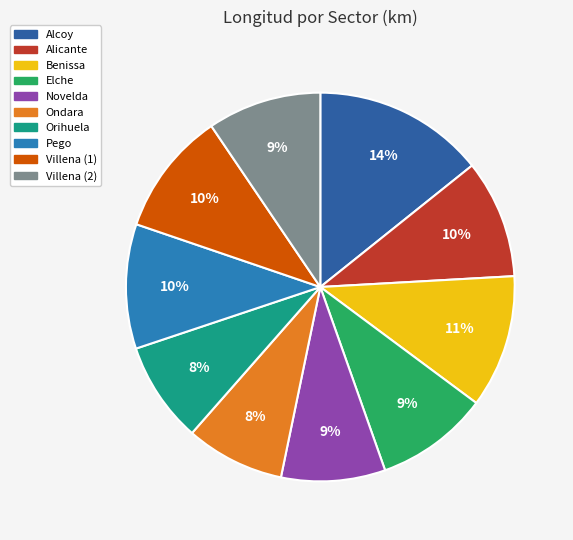

Is it true that Villena (1) is 10% of the pie?

True